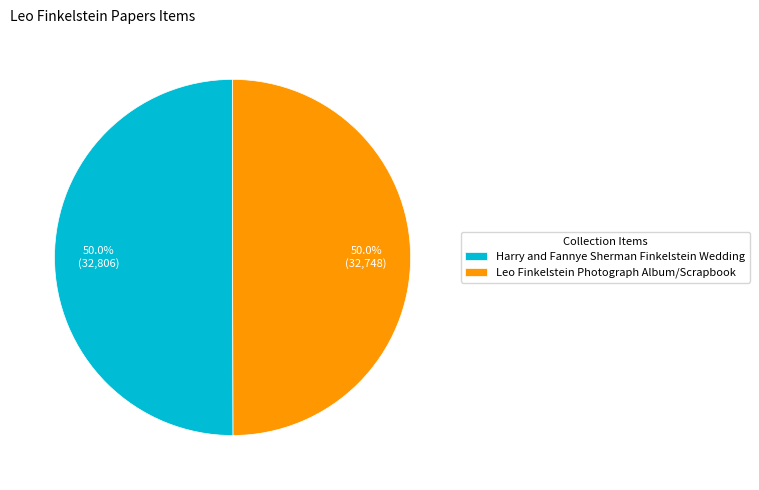

To the nearest percent, what percentage of the pie is Leo Finkelstein Photograph Album/Scrapbook?

50%